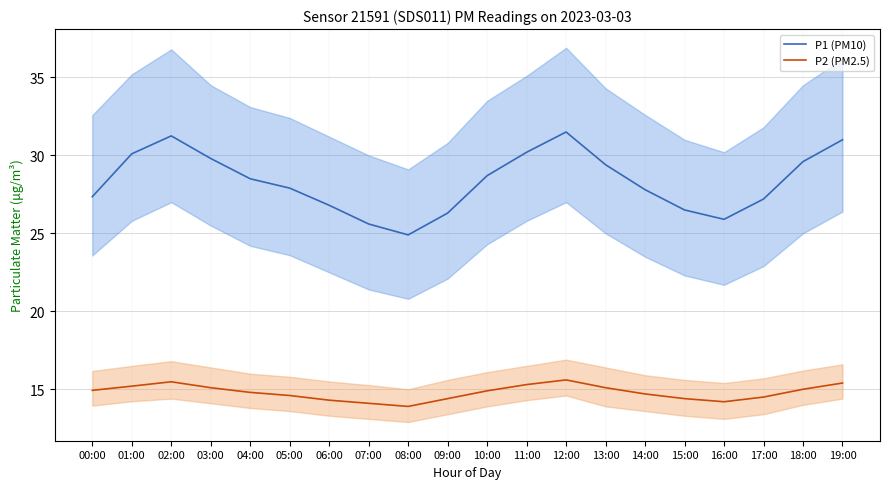

What position from the left is 02:00?

3